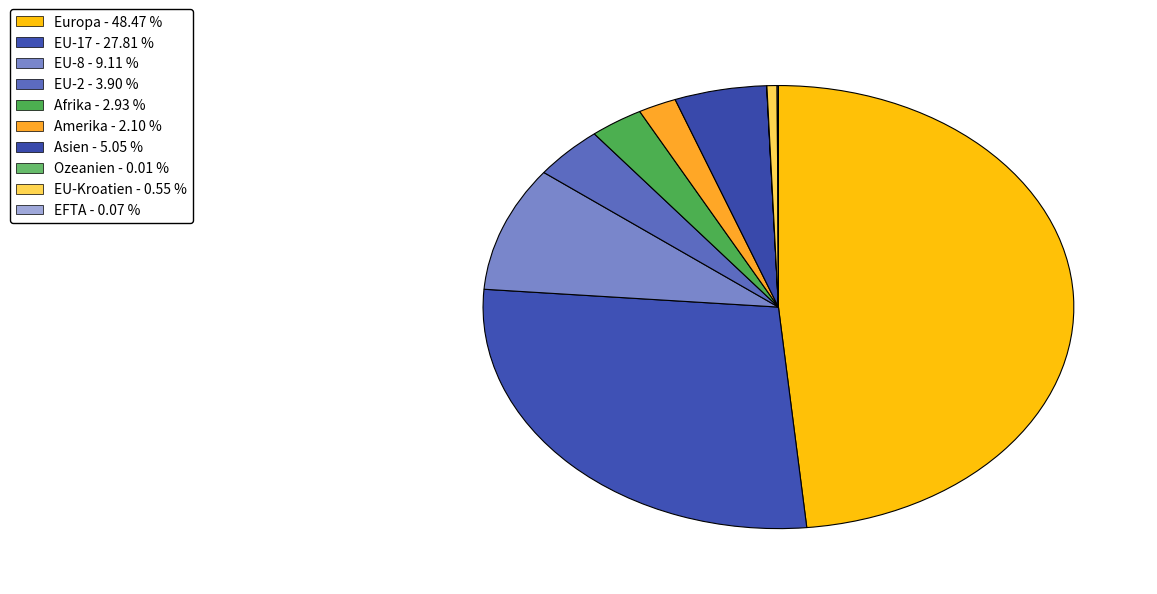

Does any single category account for the majority?

No